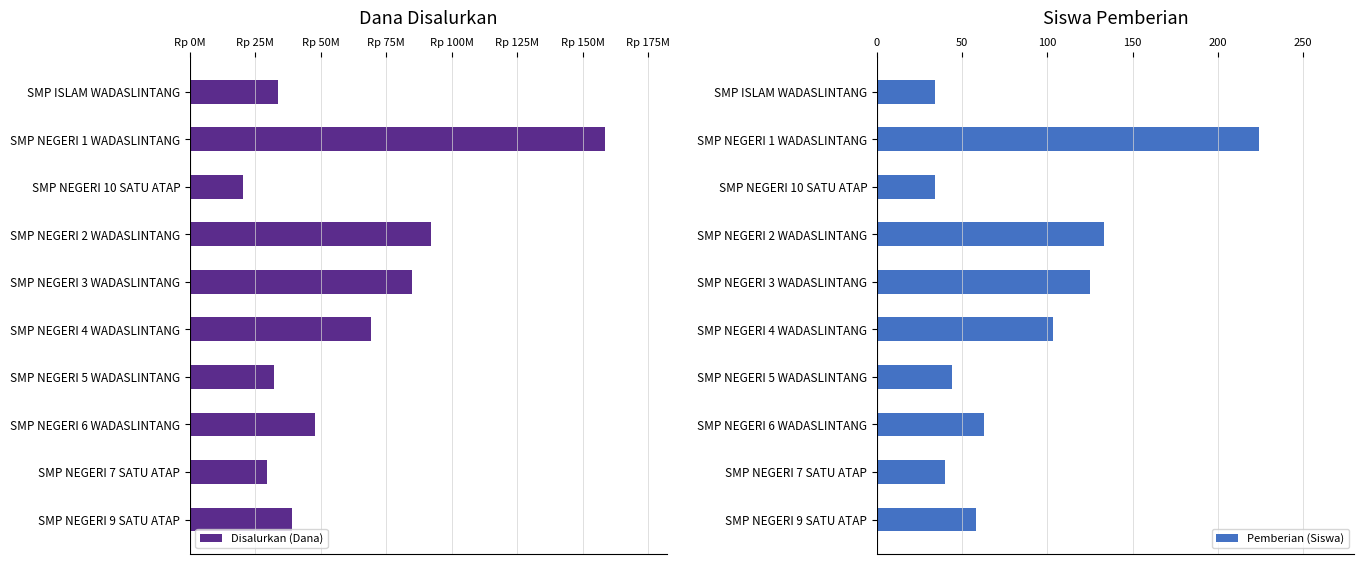

How many categories are shown in the chart?

10